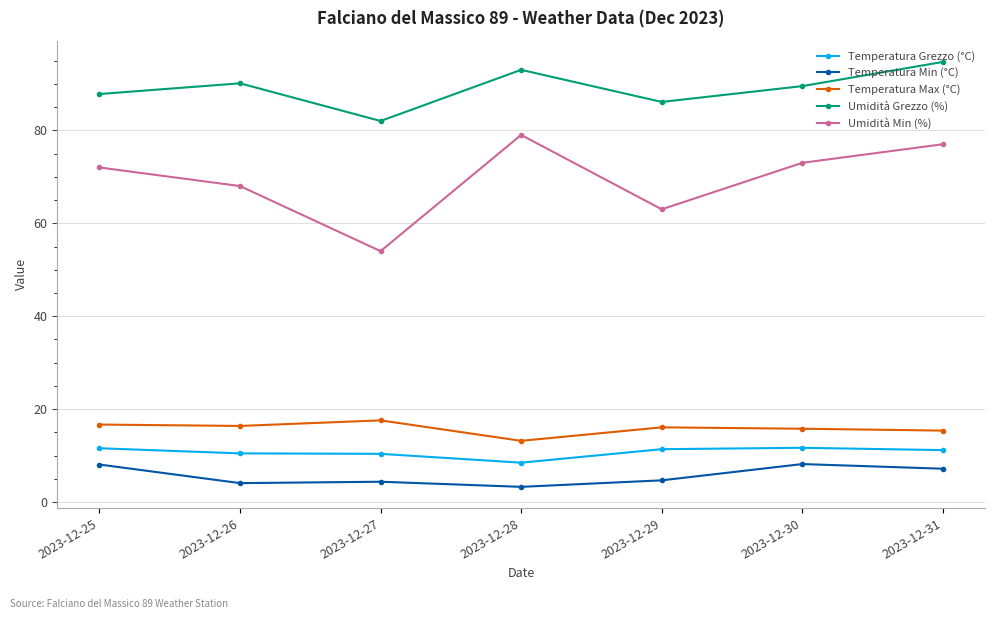

Does the chart have visible grid lines?

Yes